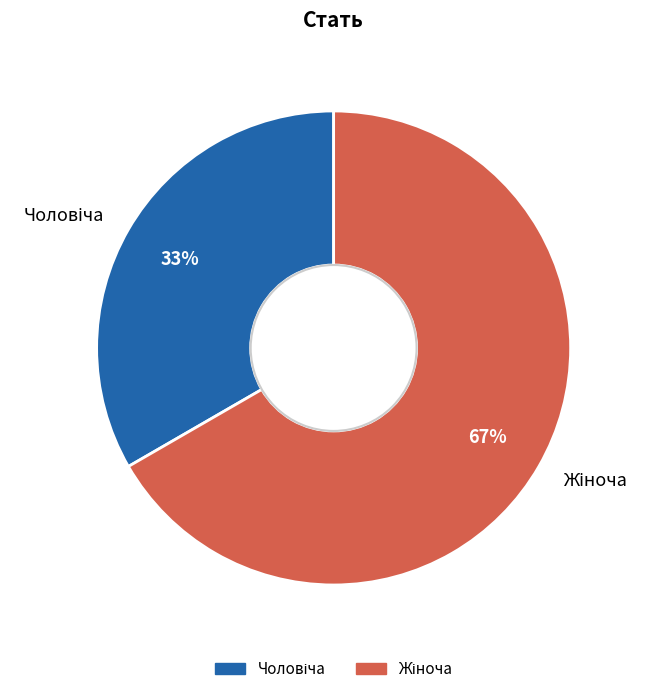

Count the number of slices in the pie.

2